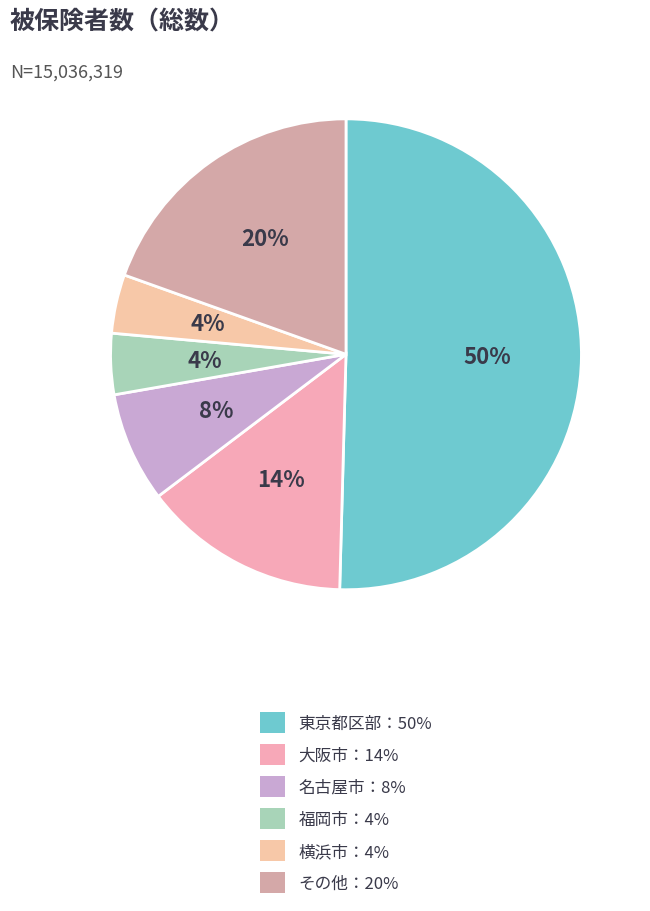

Is there a majority slice in this chart?

Yes